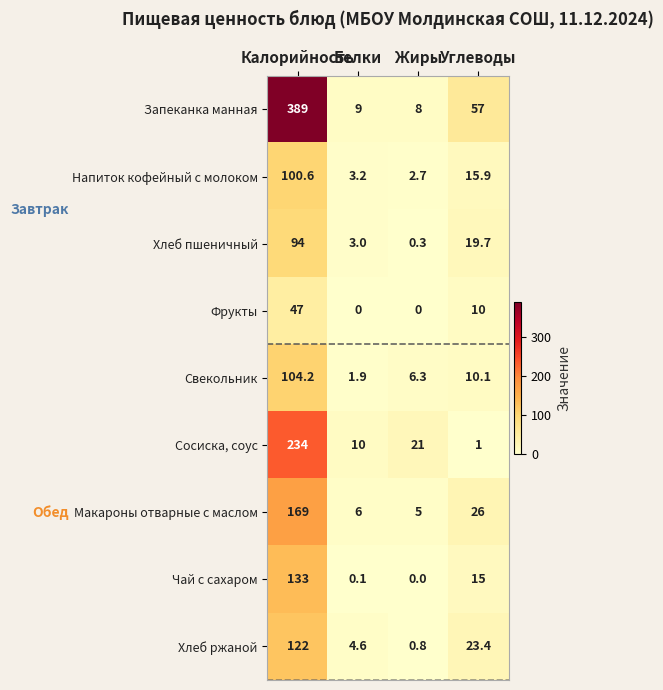

What is the lowest value of the Запеканка манная series?

8.0